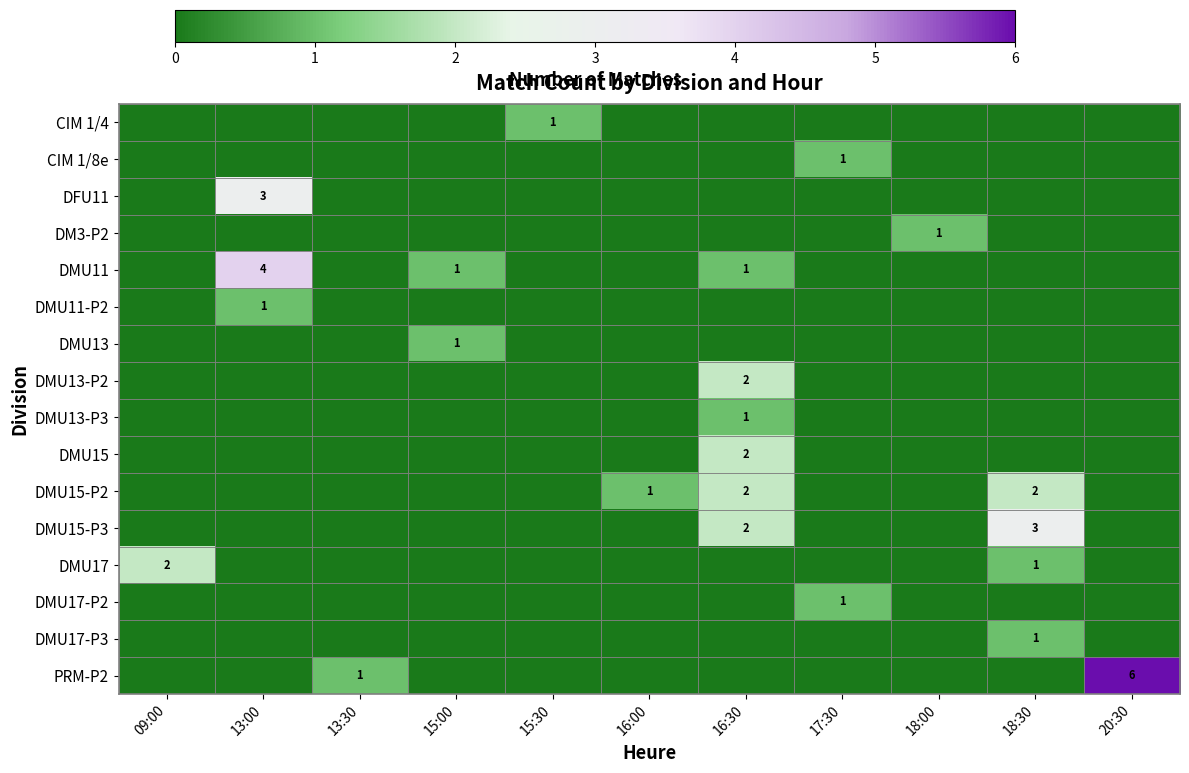

The value of DMU17-P3 at 18:30 is 1. True or false?

True